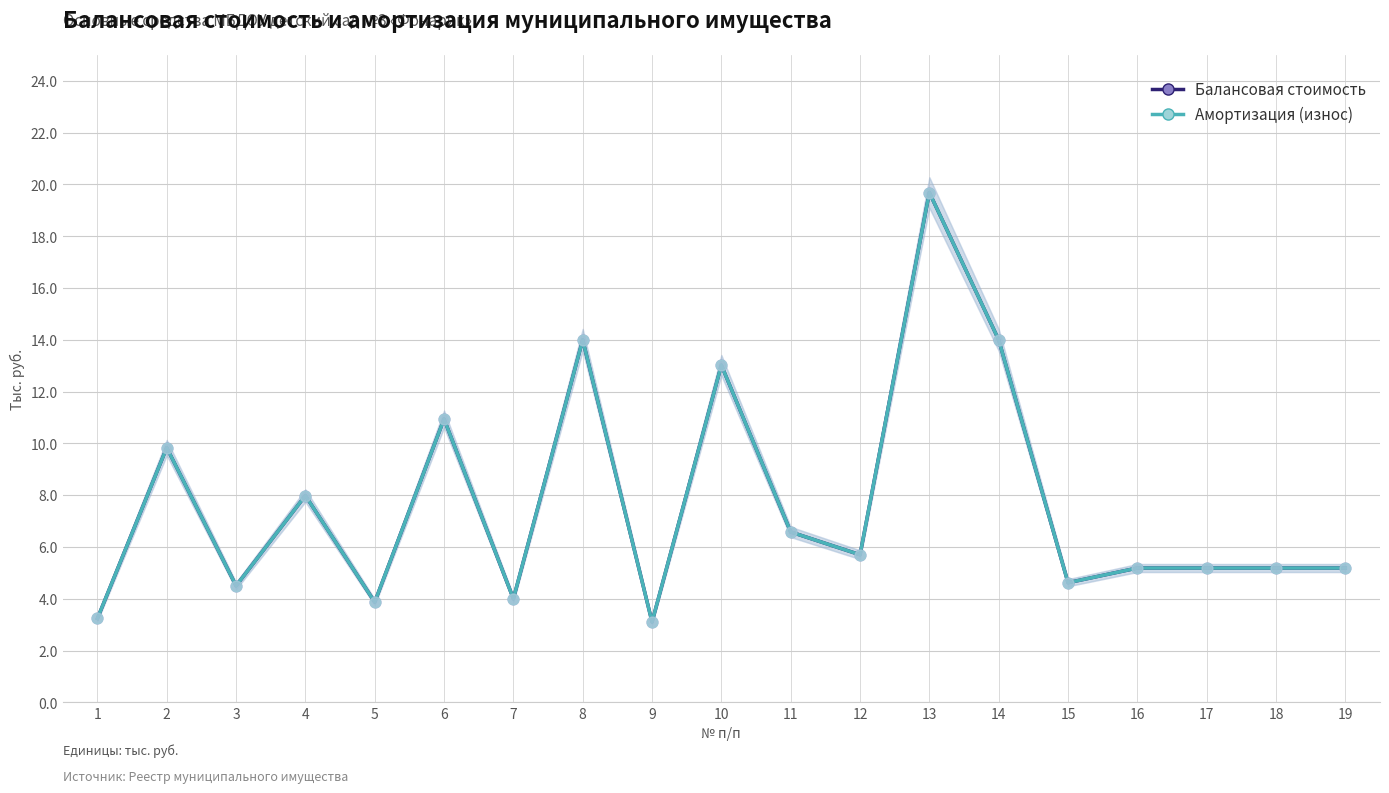

Which series reaches the maximum Y coordinate?

Балансовая стоимость